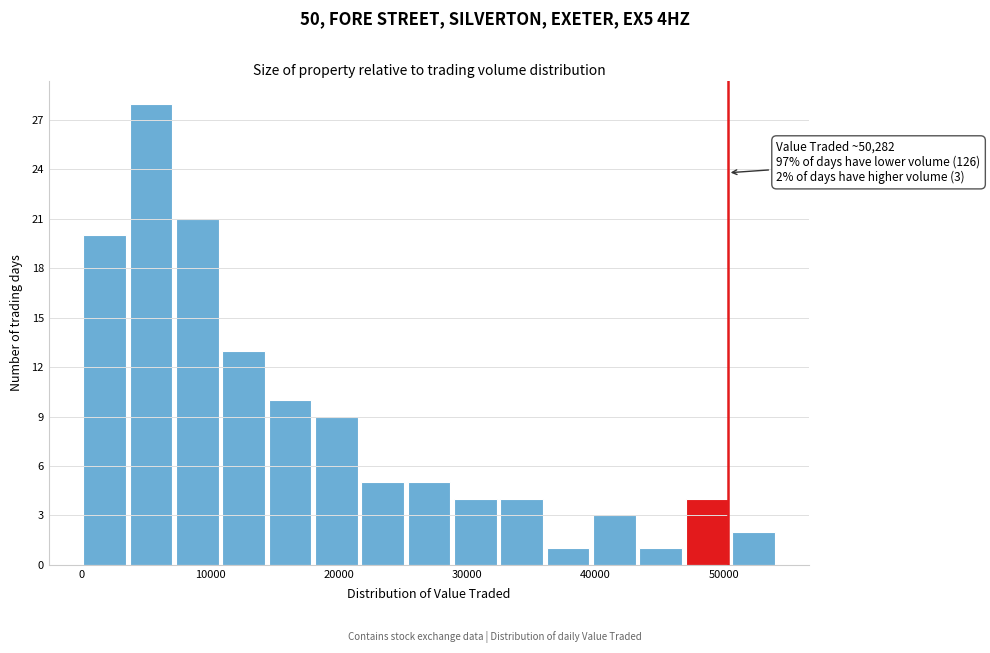

Read against the x-axis, roughly where is the centre of the tallest bar?

5000